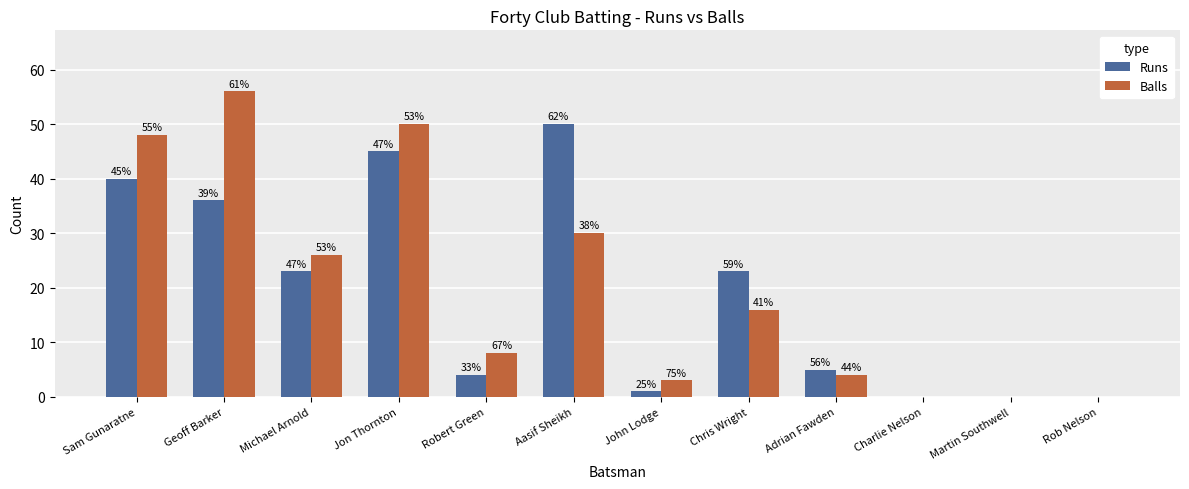

The Runs series shows 0 at Martin Southwell. True or false?

True